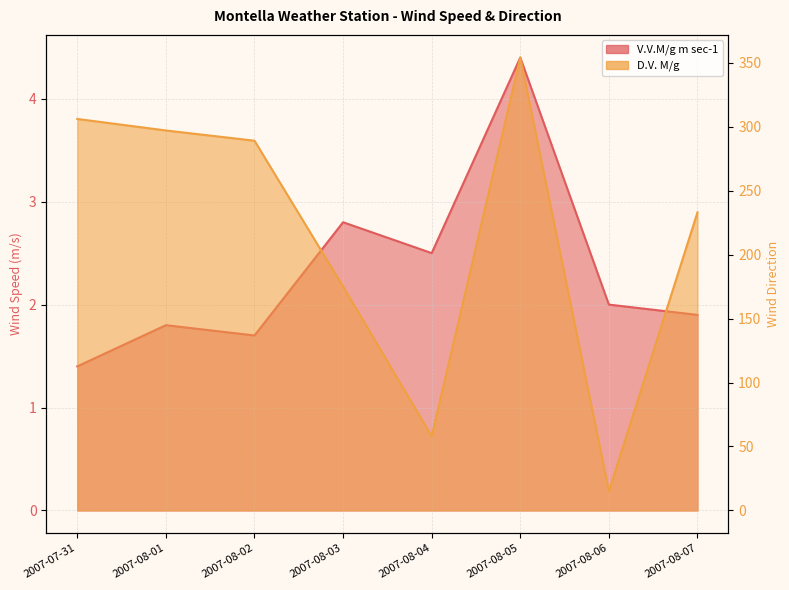

True or false: V.V.M/g m sec-1 and D.V. M/g intersect in this chart.

False